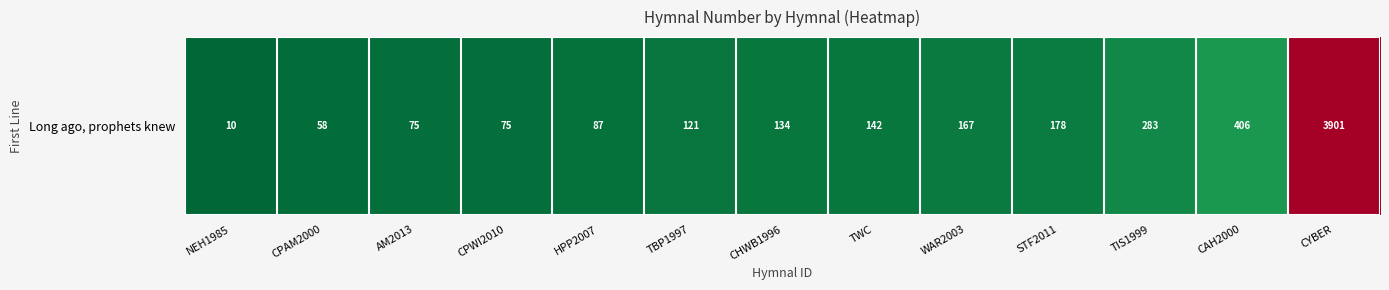

Reading left to right, list all the values displayed in this chart.

10	58	75	75	87	121	134	142	167	178	283	406	3901